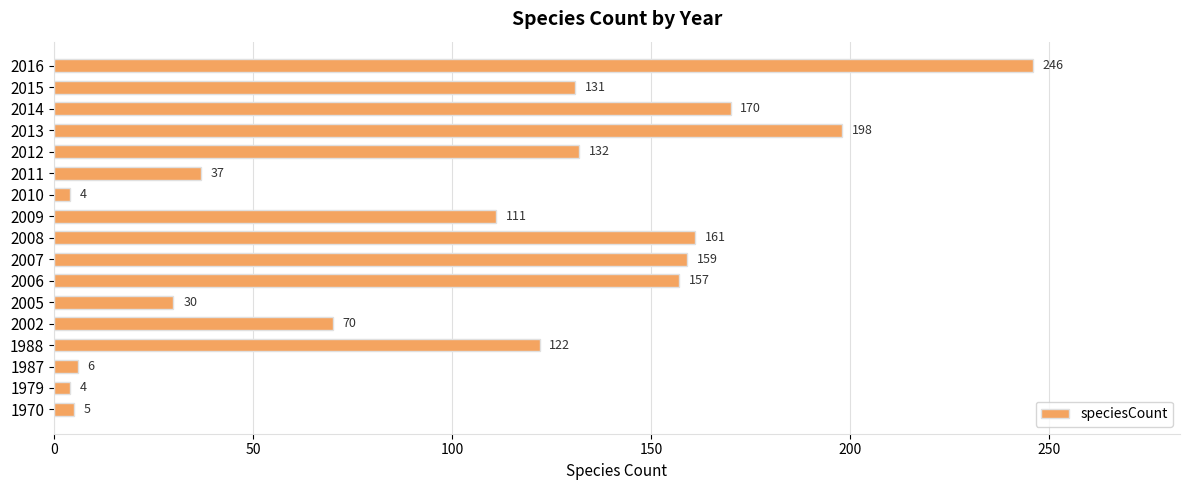

True or false: the data shows 277 at 2007.

False